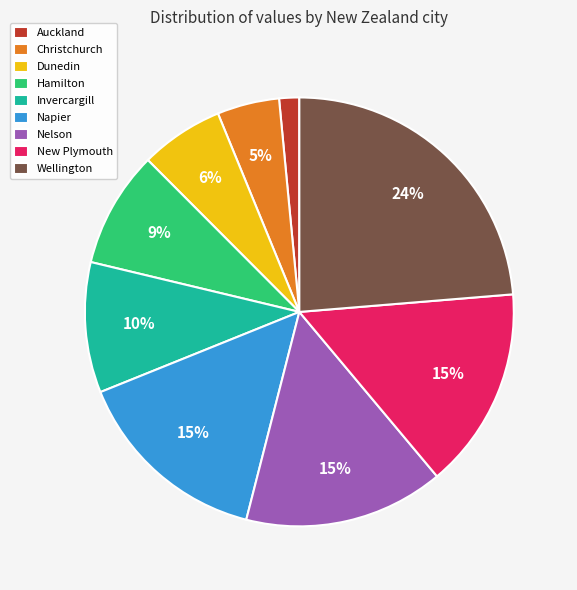

Is there any slice that represents more than half of the pie?

No